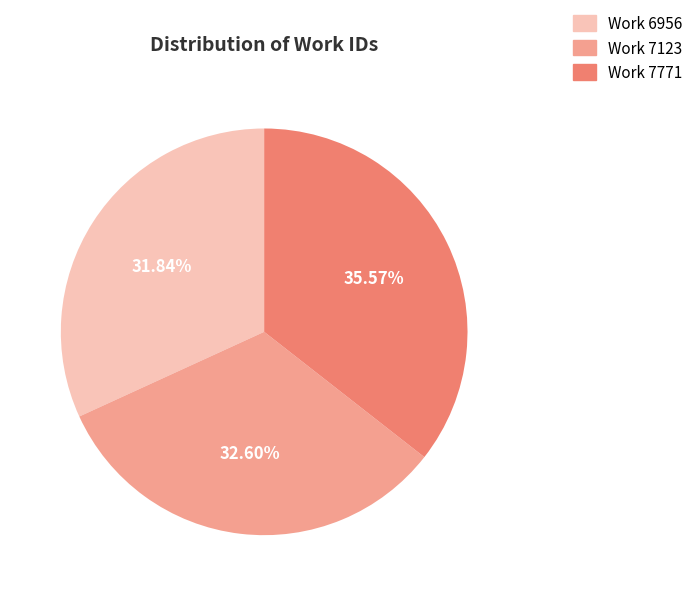

How much of the chart is everything except Work 7123?

67.4%